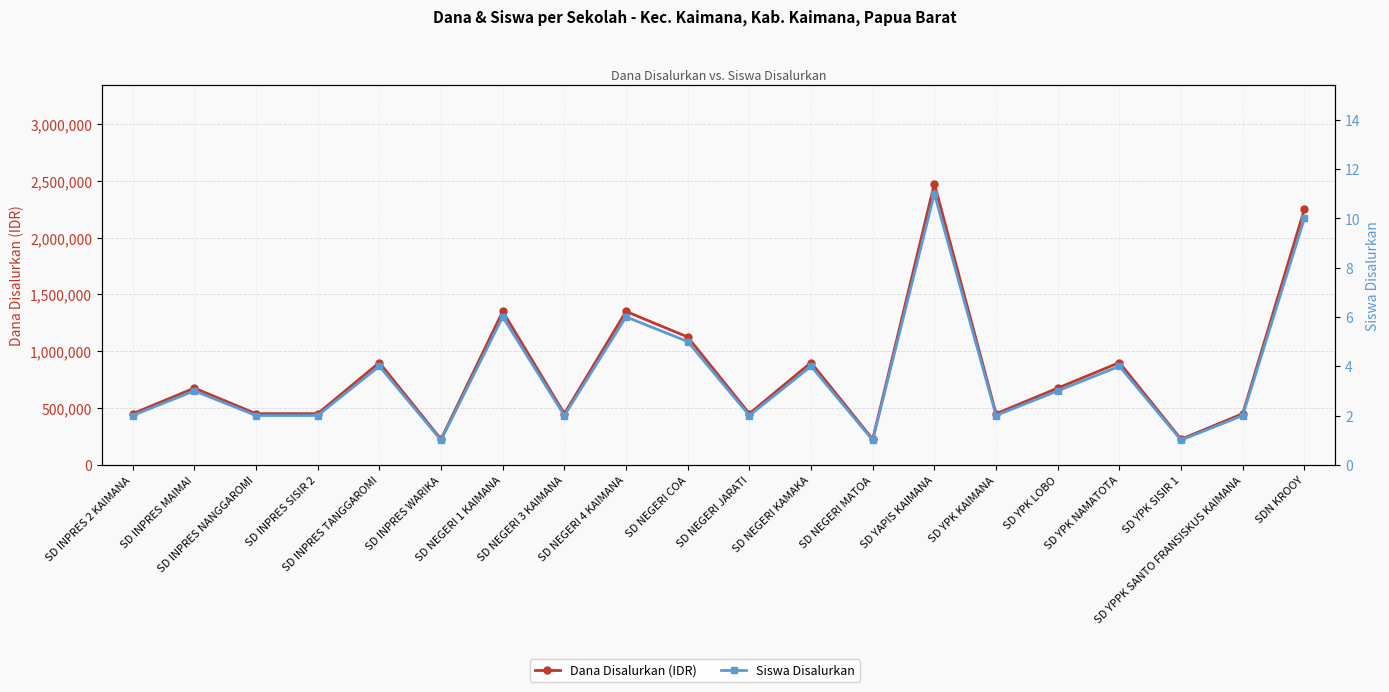

Is it true that Dana Disalurkan (IDR) equals 70530 at SD NEGERI MATOA?

False